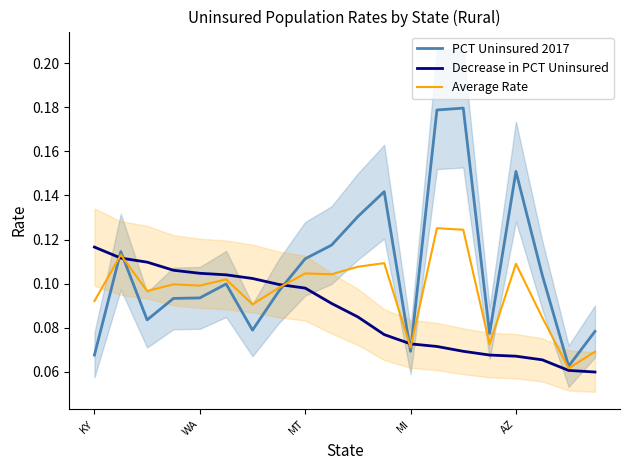

Is the value of PCT Uninsured 2017 at 13 greater than the value of Decrease in PCT Uninsured at 17?

Yes